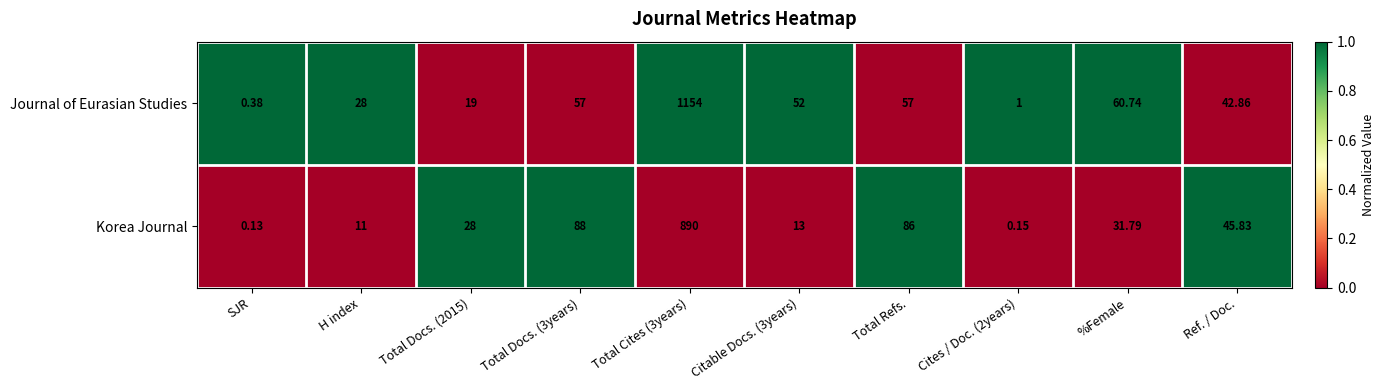

Which series has the largest total across all categories?

Journal of Eurasian Studies